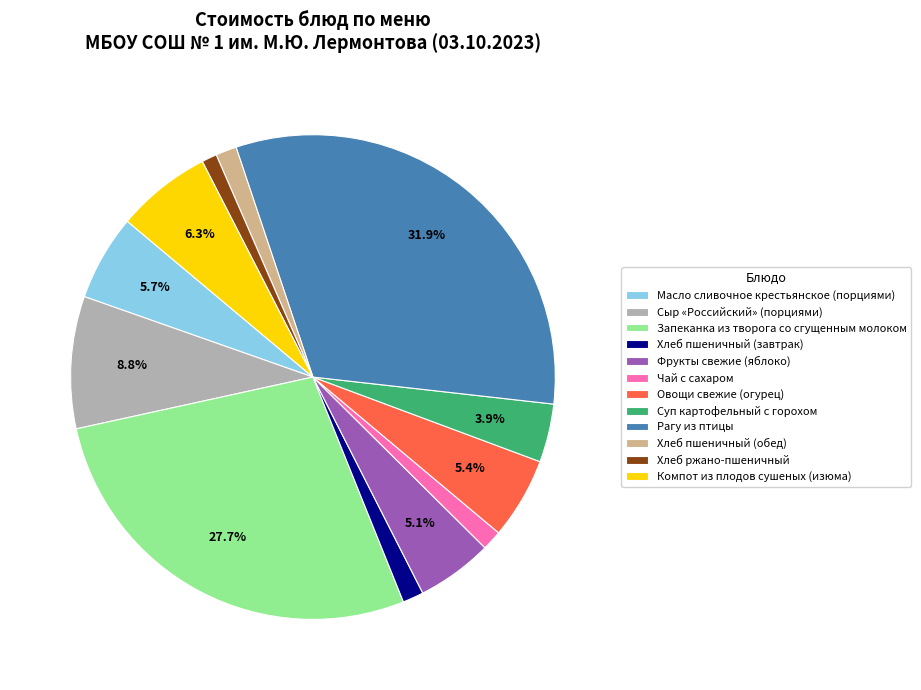

Do Овощи свежие (огурец) and Суп картофельный с горохом together represent more than half of the pie?

No